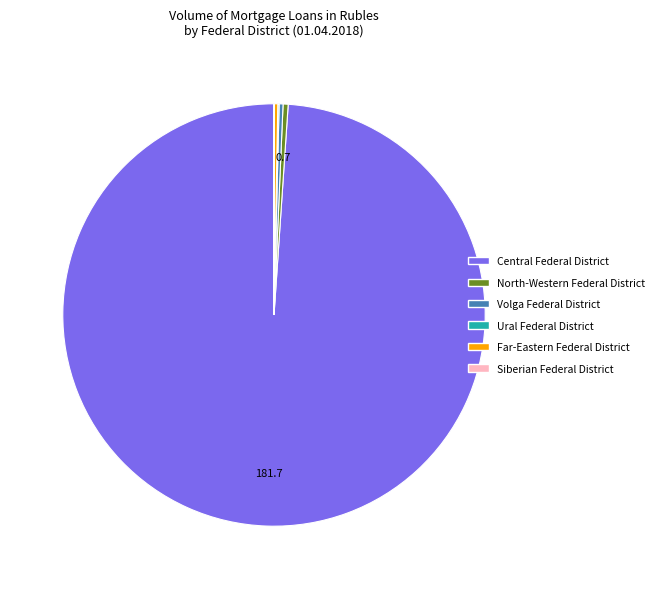

Is there any slice that represents more than half of the pie?

Yes